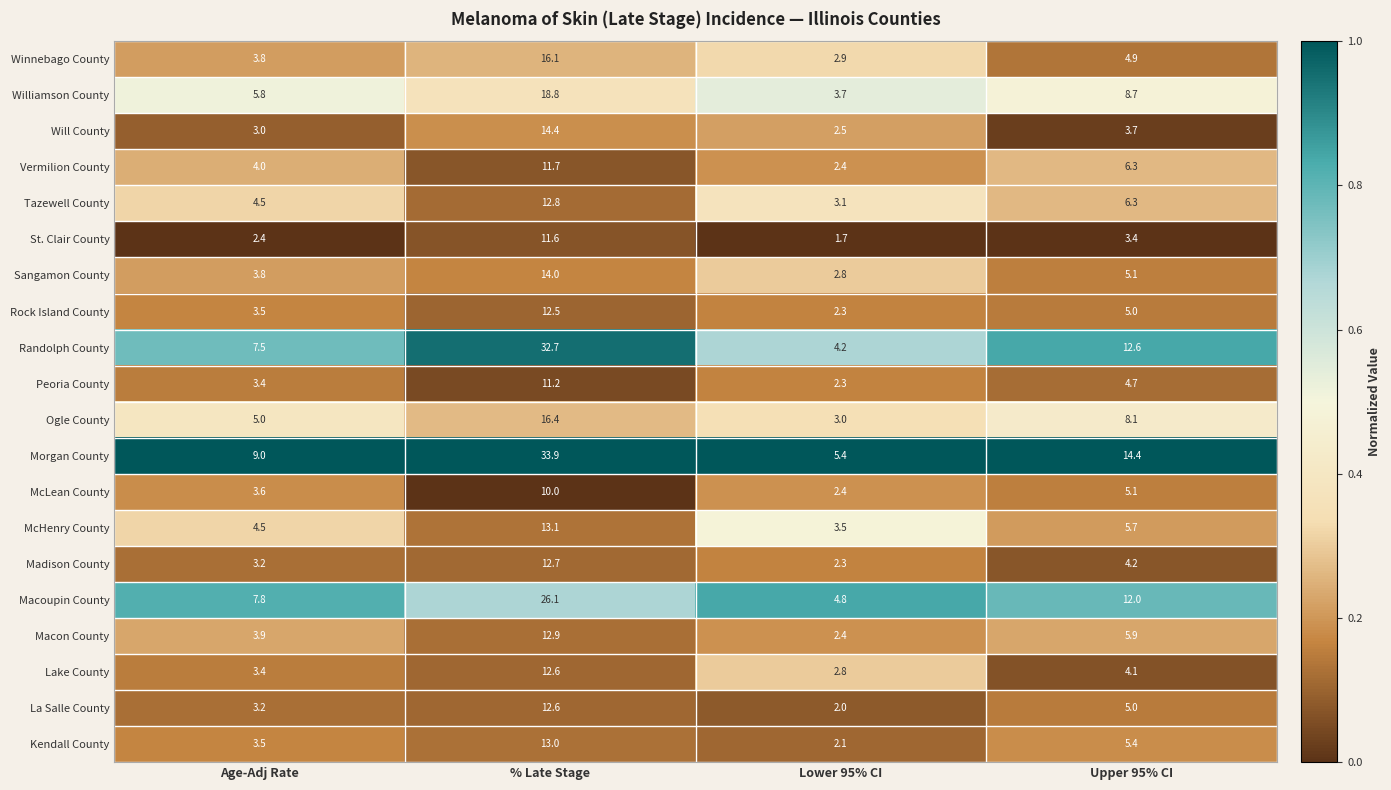

What is the highest value of the Macoupin County series?

26.1